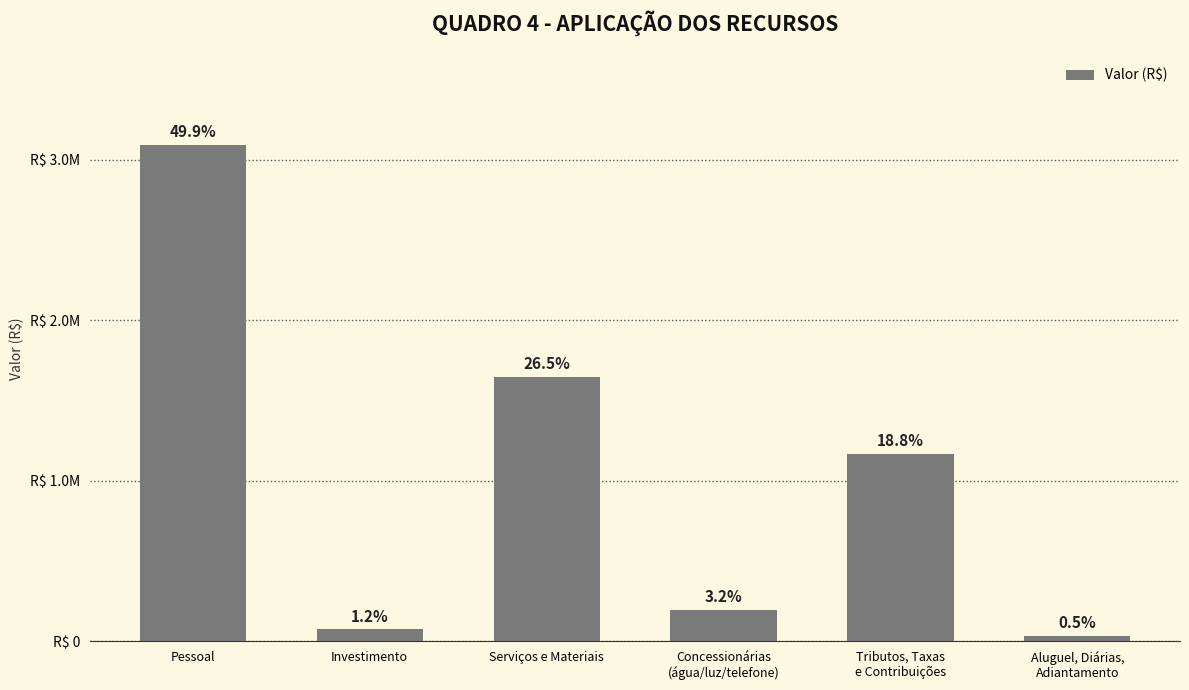

The value at Aluguel, Diárias,
Adiantamento is 8200.5. True or false?

False